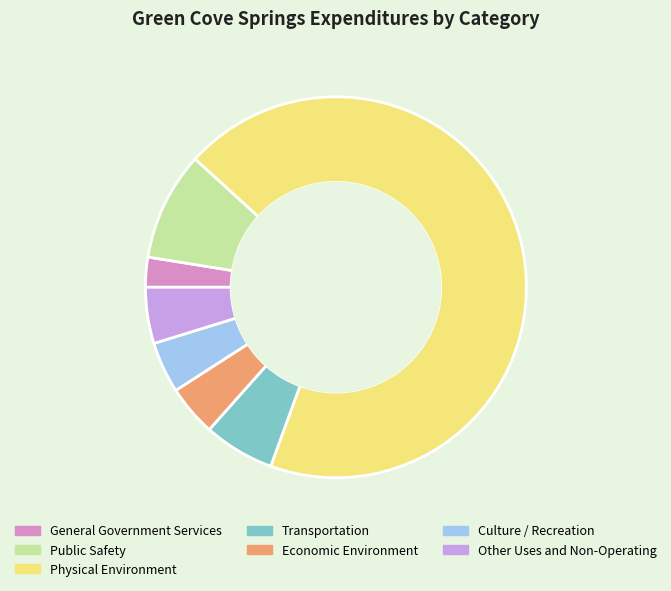

Do Other Uses and Non-Operating and Public Safety together represent more than half of the pie?

No